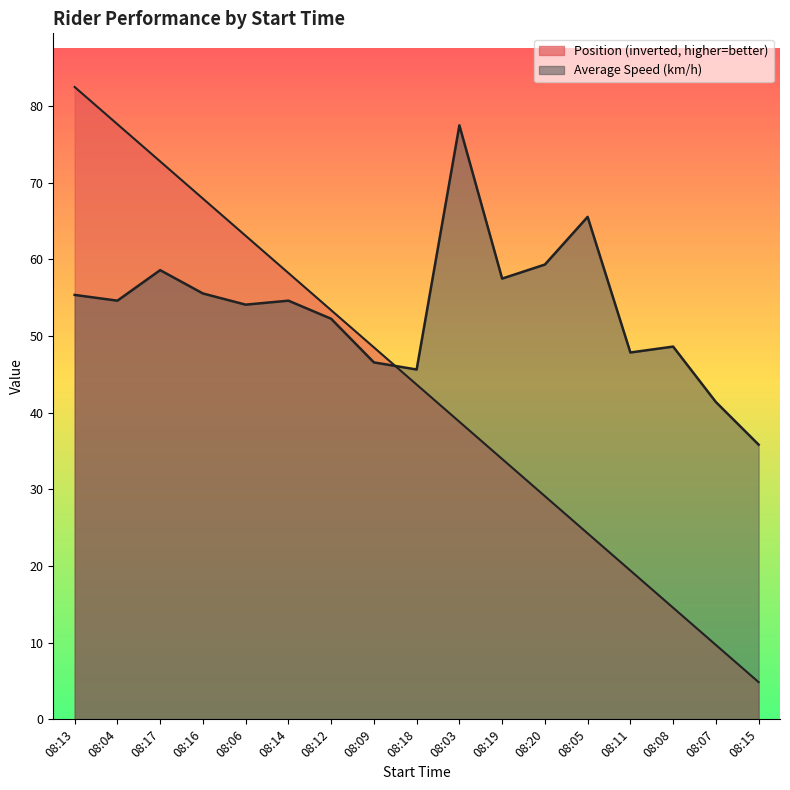

Reading left to right, transcribe all the data shown in this chart.

Position: 08:13=82.5	08:04=77.6	08:17=72.8	08:16=67.9	08:06=63.1	08:14=58.2	08:12=53.4	08:09=48.5	08:18=43.7	08:03=38.8	08:19=34.0	08:20=29.1	08:05=24.3	08:11=19.4	08:08=14.6	08:07=9.7	08:15=4.9
Average speed (km/h): 08:13=55.4	08:04=54.6	08:17=58.6	08:16=55.5	08:06=54.1	08:14=54.6	08:12=52.2	08:09=46.6	08:18=45.6	08:03=77.5	08:19=57.5	08:20=59.3	08:05=65.5	08:11=47.9	08:08=48.6	08:07=41.4	08:15=35.8